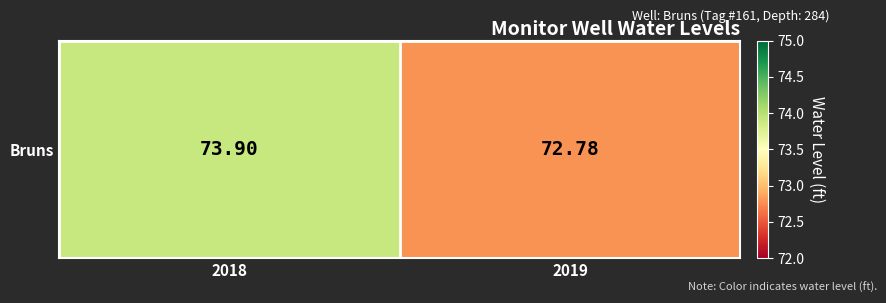

Where is the data nearest to the value 73?

2019